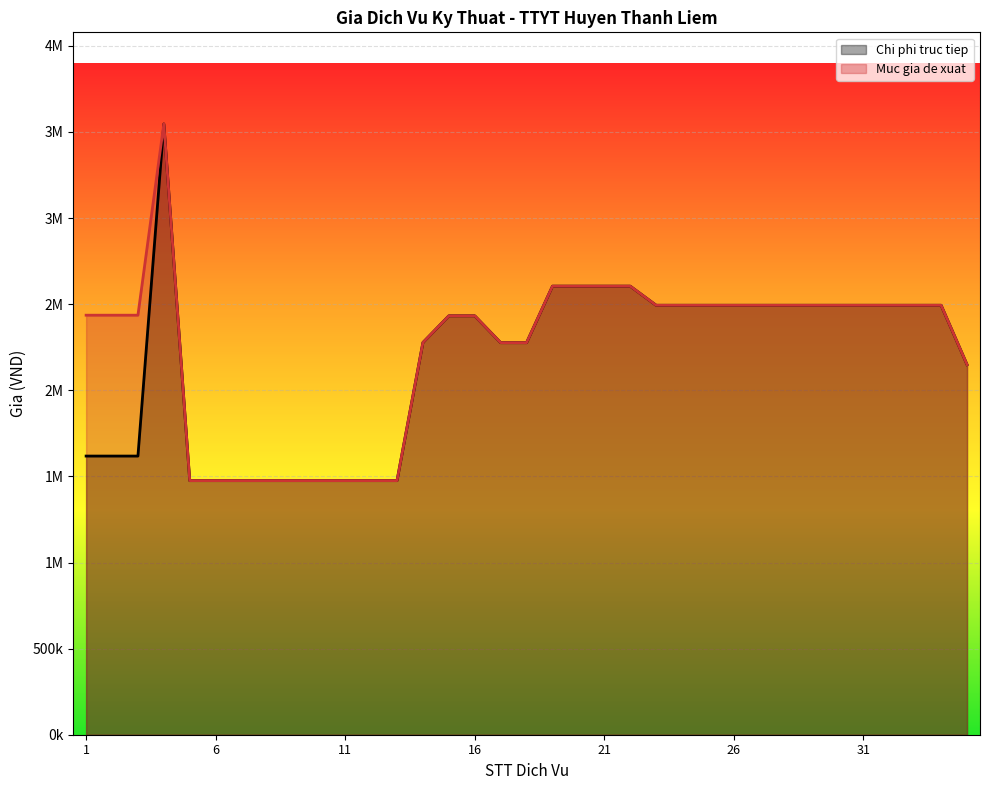

How many lines are shown in the chart?

2